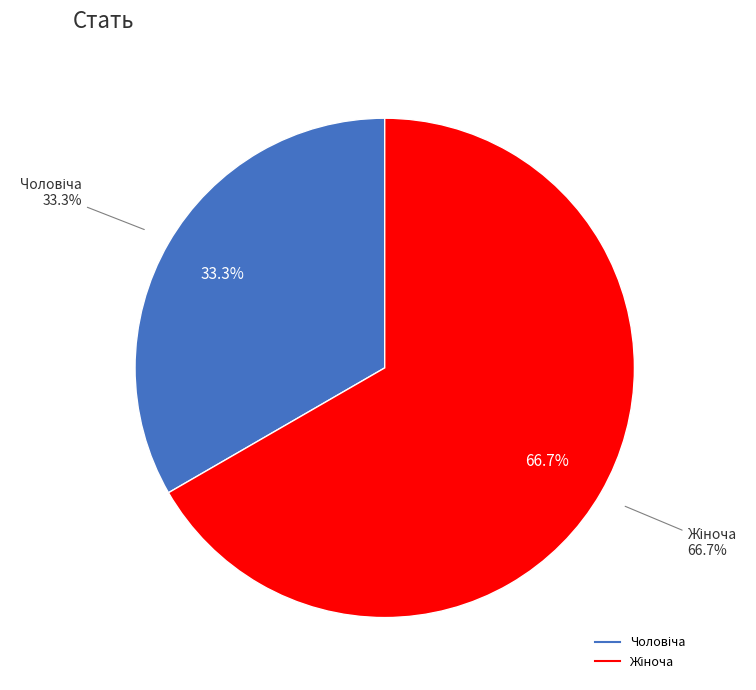

What percentage is the Чоловіча slice, to the nearest percent?

33%